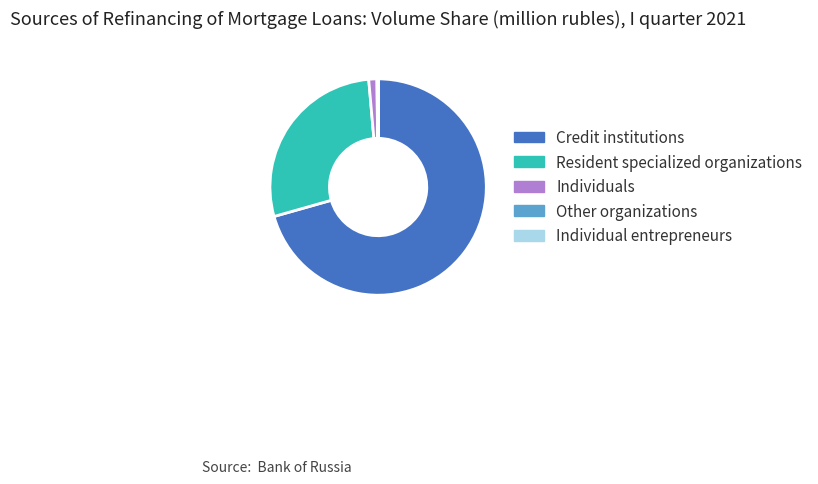

Which slice represents more than half of the pie?

Credit institutions